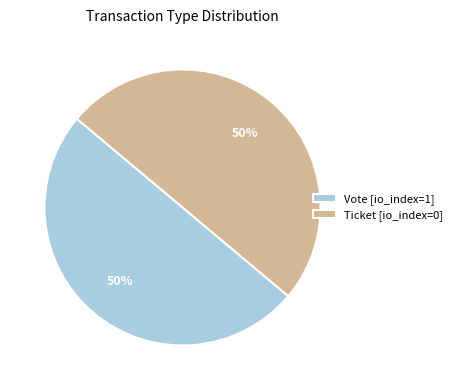

To the nearest percent, what percentage of the pie is Vote [io_index=1]?

50%